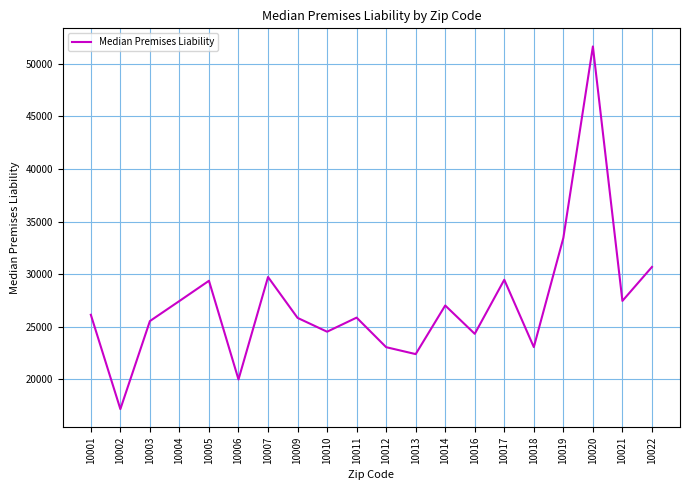

What is the difference between the maximum and minimum values?

34456.7